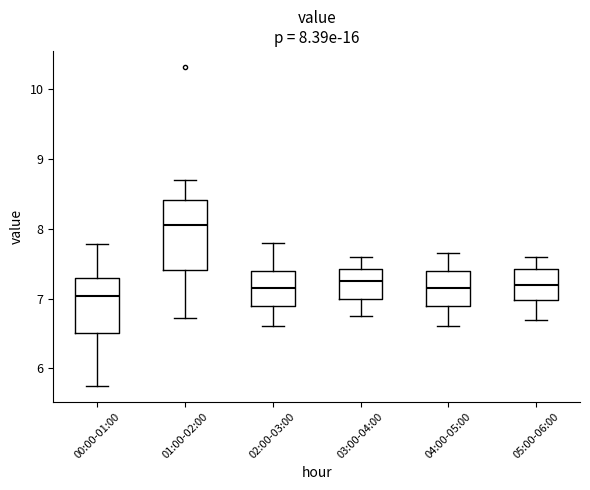

Which box is the tallest, from its lower edge to its upper edge?

01:00-02:00